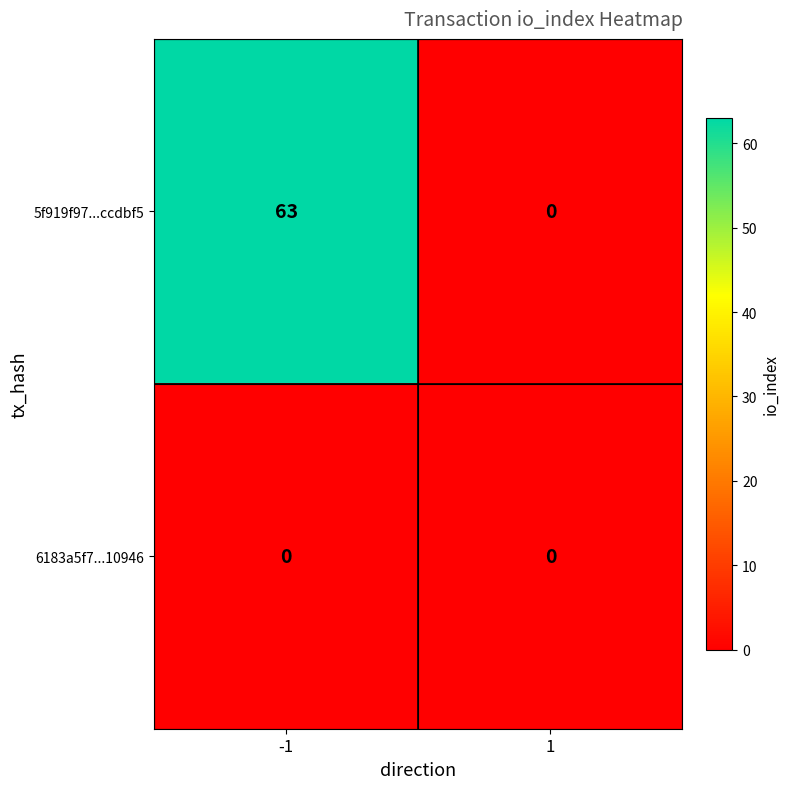

Rank the series at -1 from highest to lowest value.

5f919f97...ccdbf5, 6183a5f7...10946